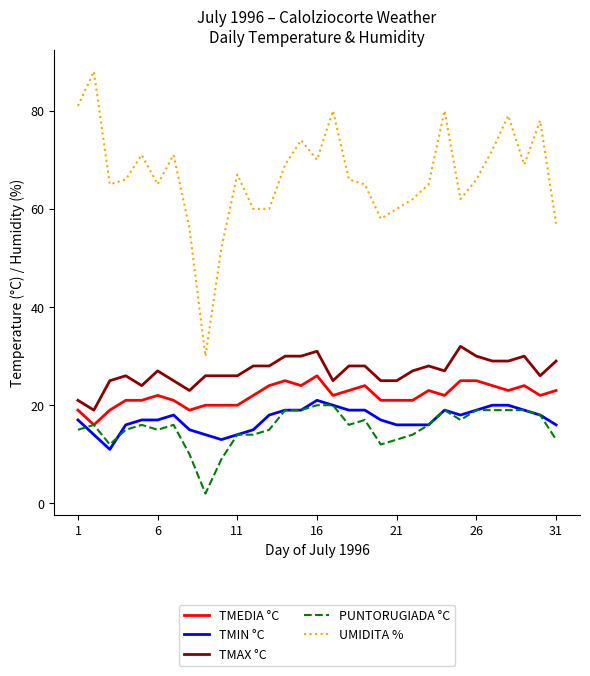

At how many categories does at least one series exceed 6?

31